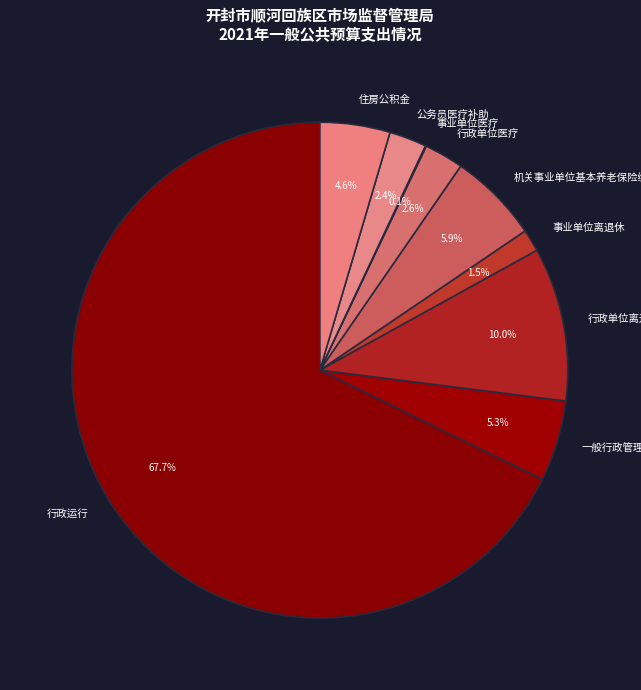

Does any single category account for the majority?

Yes